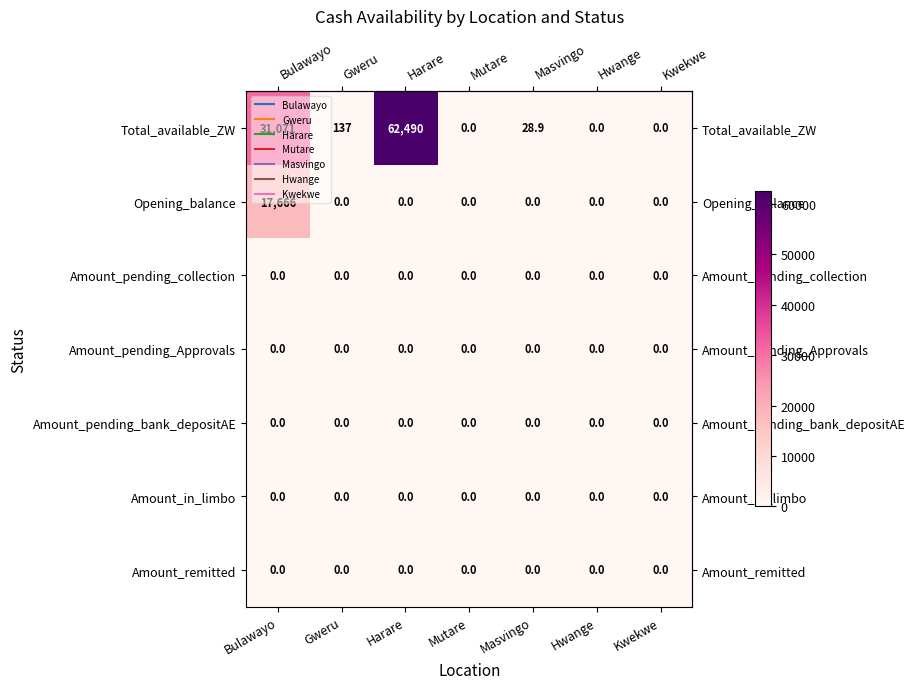

What is the maximum value shown in the chart?

62490.0